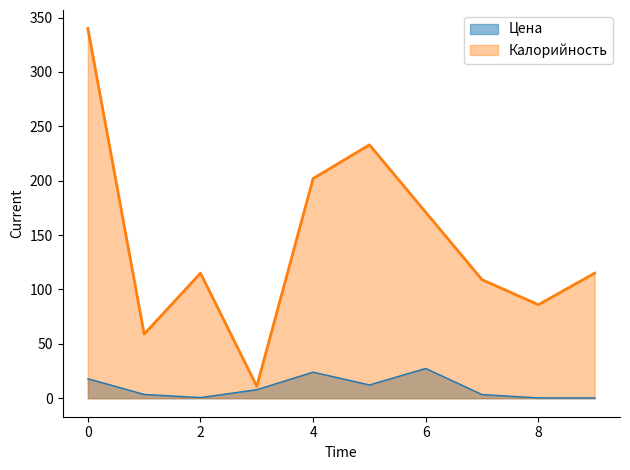

What is the smallest value displayed?

0.3